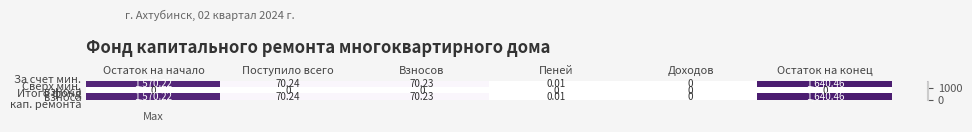

Count the number of data series in this chart.

3